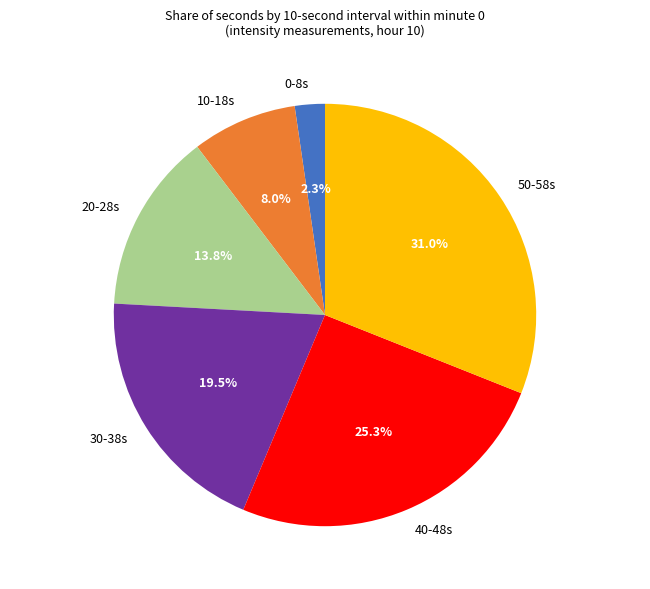

Between 30-38s and 50-58s, which is larger?

50-58s